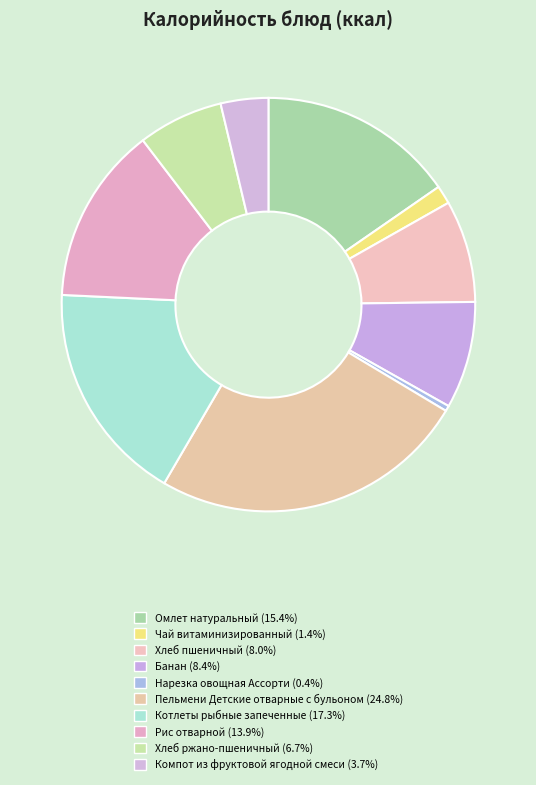

Which category has the smallest portion of the pie?

Нарезка овощная Ассорти